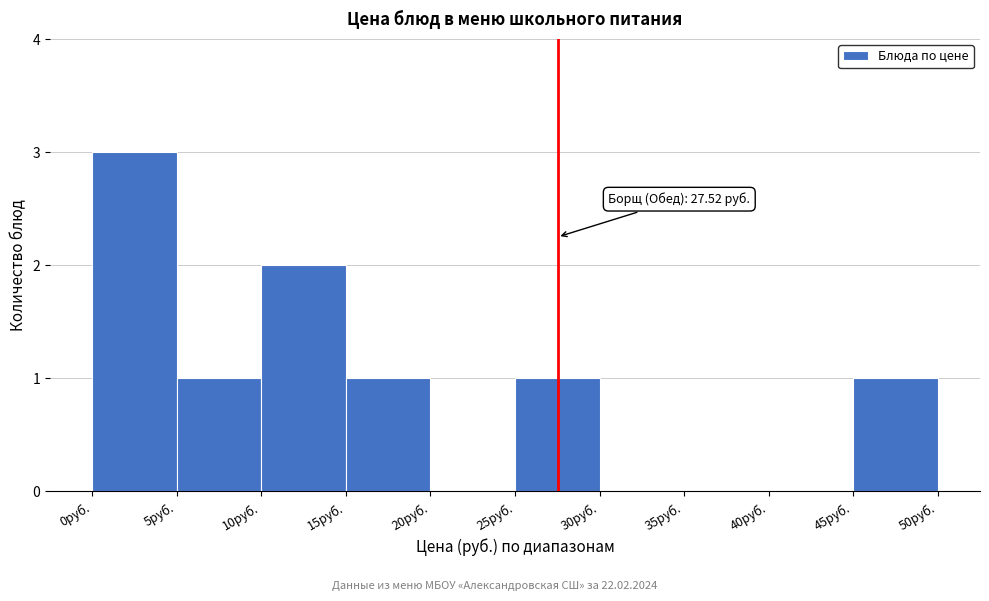

Which range on the x-axis has the tallest bar?

0 to 5